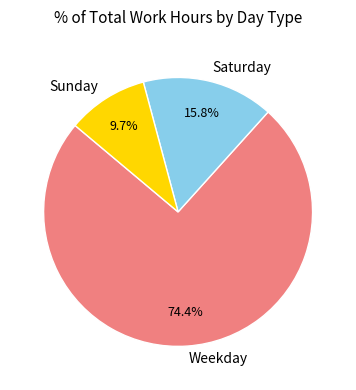

Combined, do Sunday and Weekday account for over 50%?

Yes